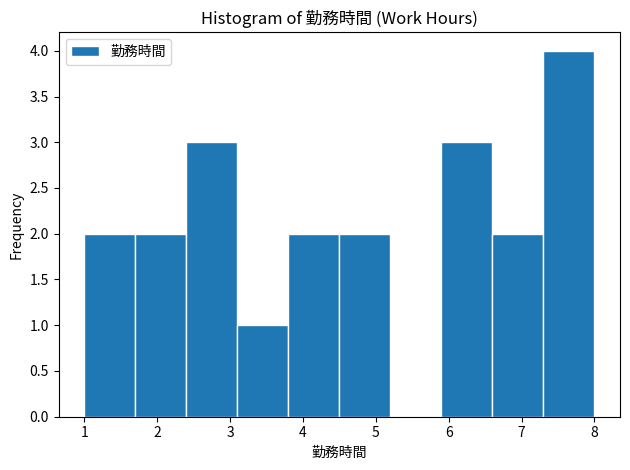

Over which range of the x-axis is the bar tallest?

7.3 to 8.0